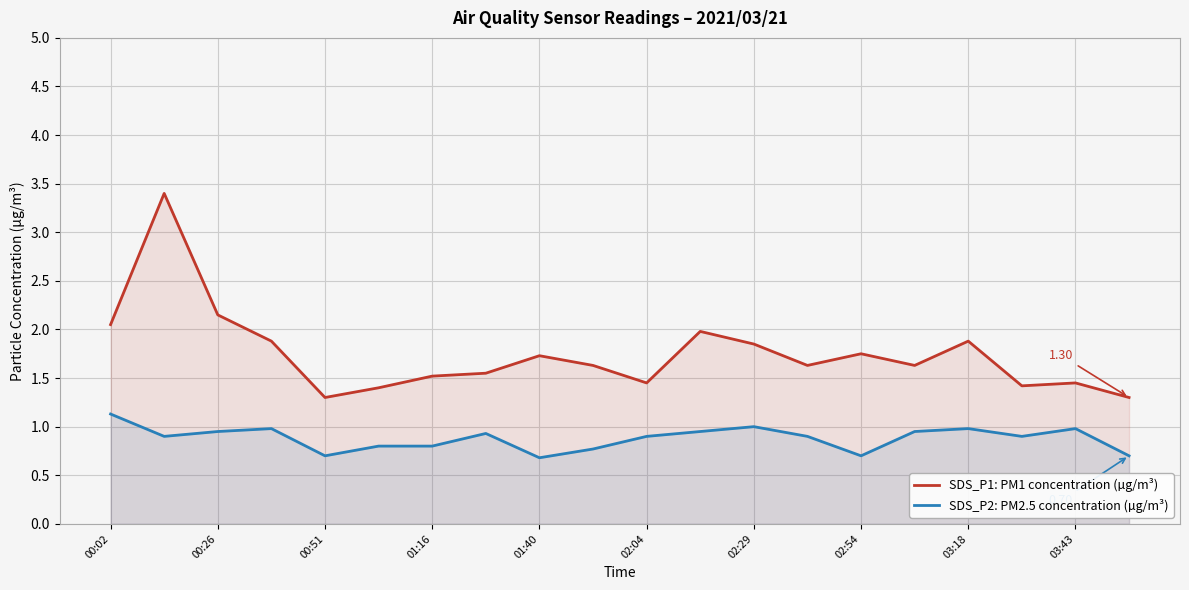

Is it true that SDS_P1: PM1 concentration (µg/m³) equals 3.9 at 00:51?

False